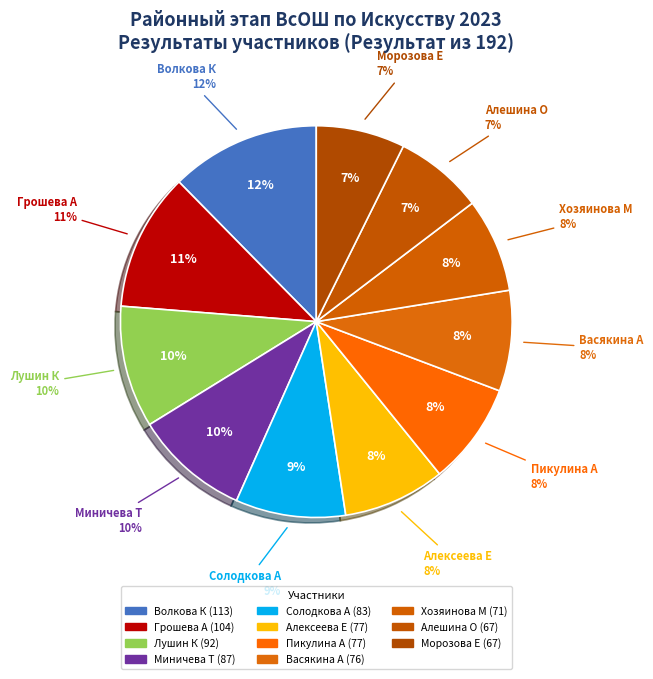

Count the number of slices in the pie.

11